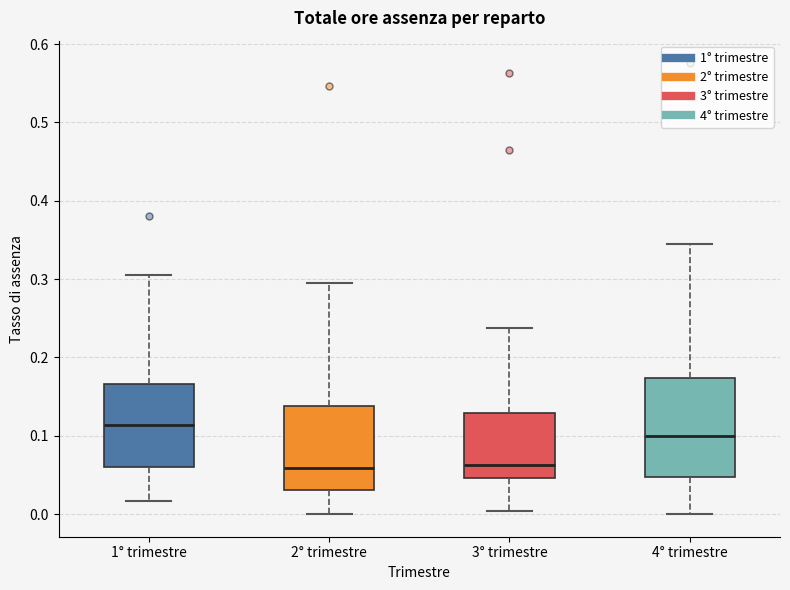

Where is the lower edge of the box for 2° trimestre on the y-axis? The values are not printed on the chart, so give them approximately, as read against the axis.

0.03